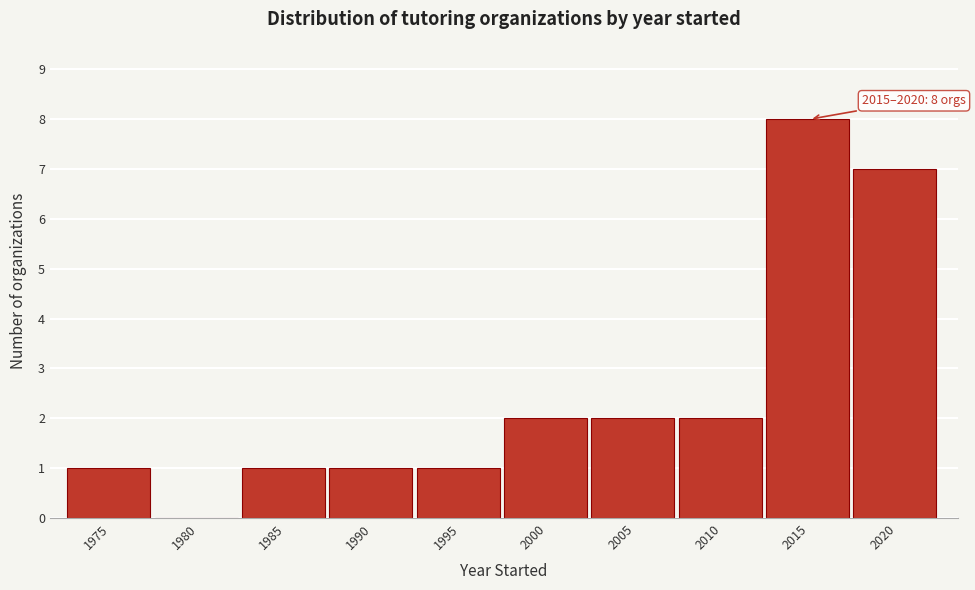

Reading right to left, list all the values displayed in this chart.

2020=7	2015=8	2010=2	2005=2	2000=2	1995=1	1990=1	1985=1	1980=0	1975=1